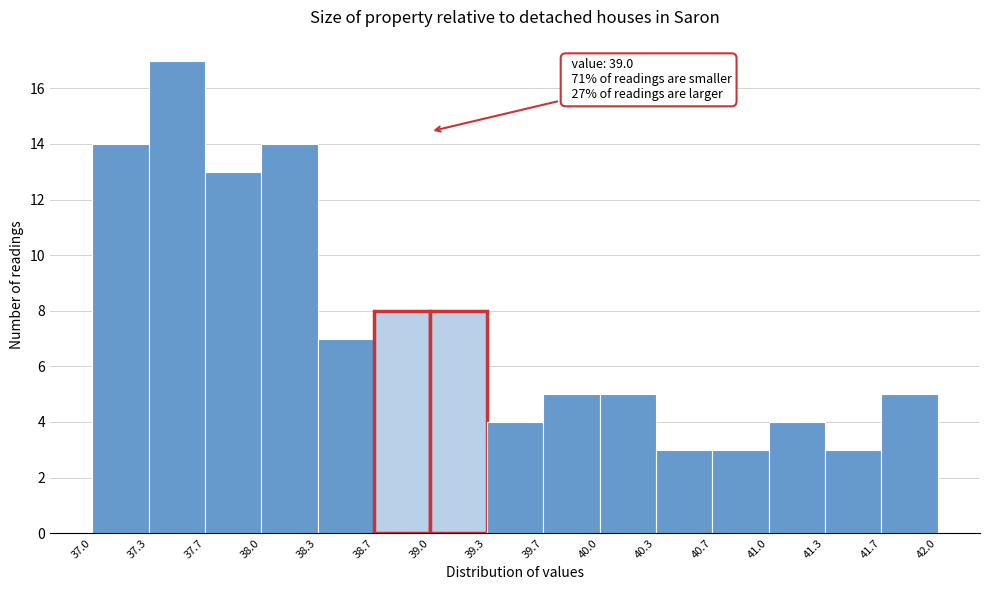

Over which range of the x-axis is the bar tallest?

37.3 to 37.7